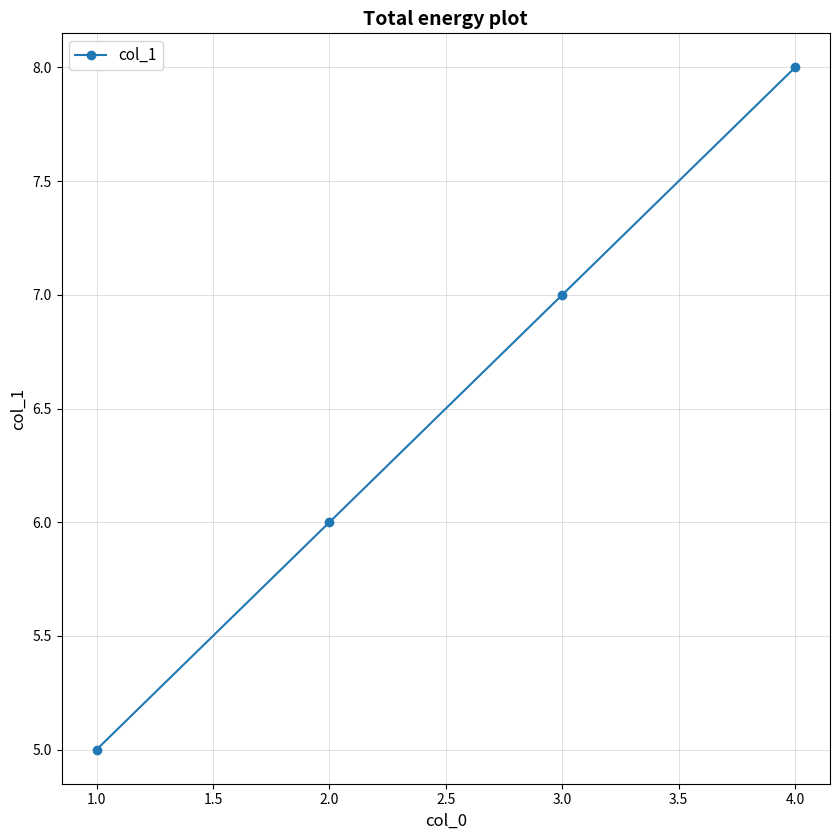

What is the ratio of the value at 1.0 to the value at 2.0?

0.8